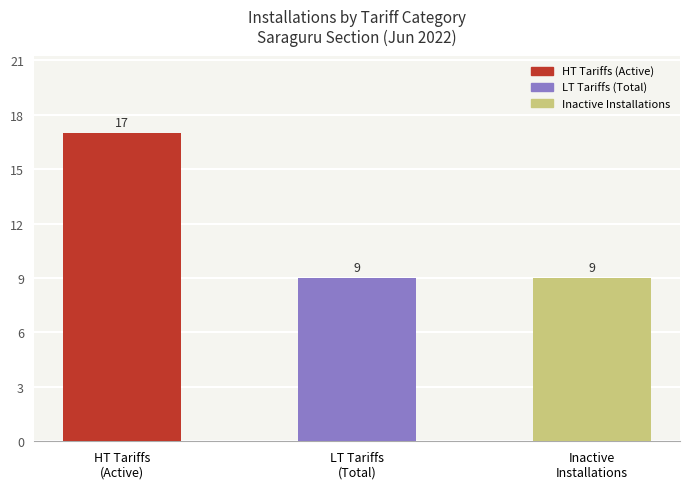

Count the number of data series in this chart.

1